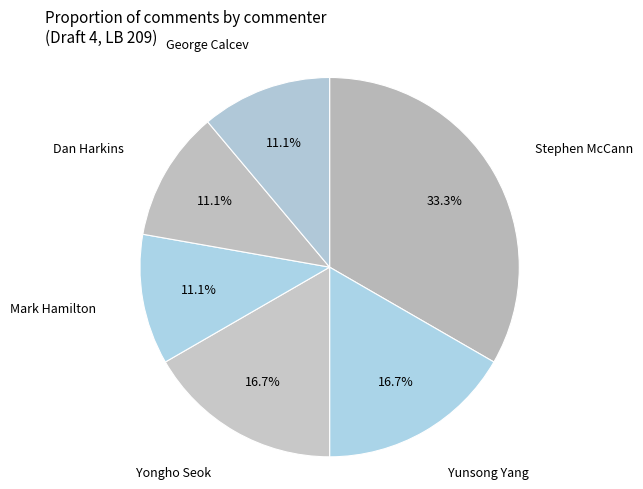

Does any single category account for the majority?

No